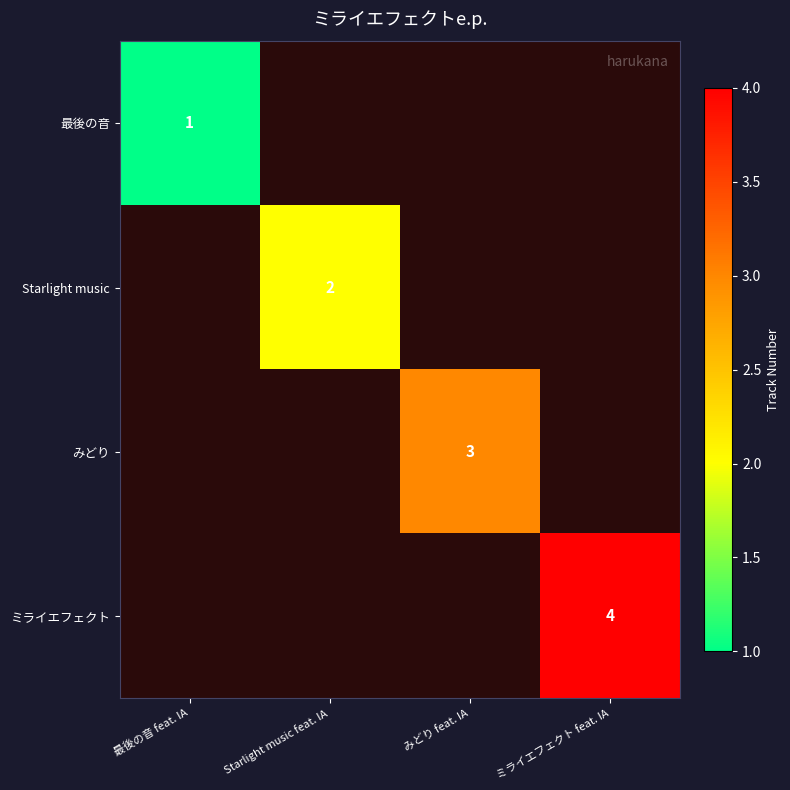

What is the maximum value shown in the chart?

4.0